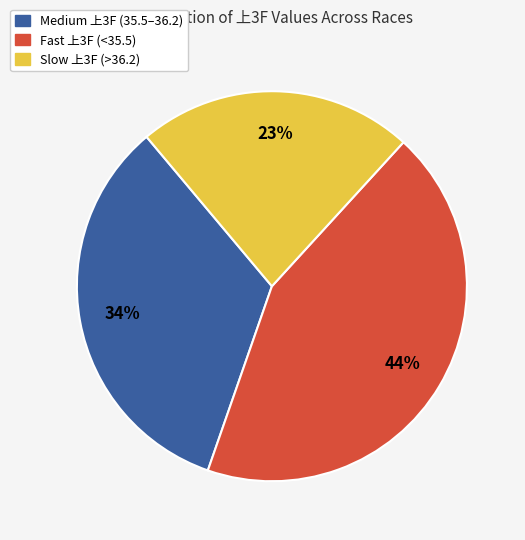

To the nearest percent, what is the difference between the largest and smallest slice percentages?

21%